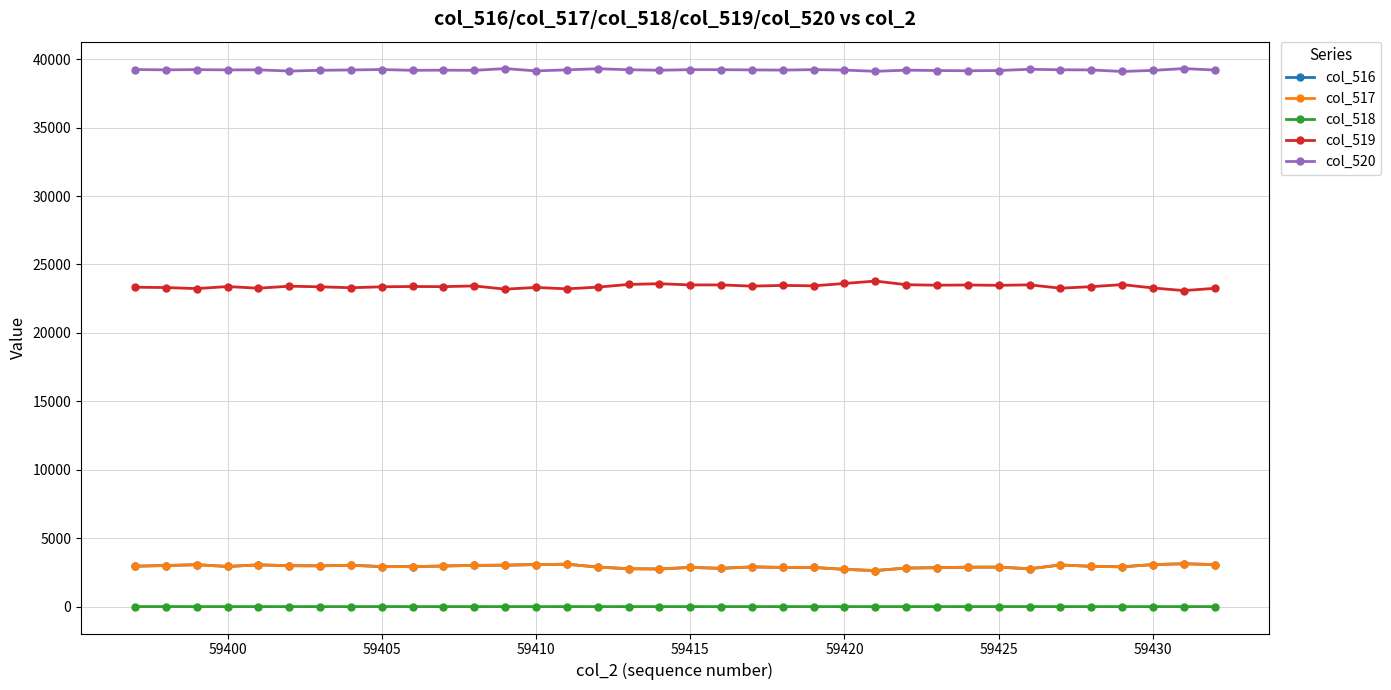

Which series has the largest total across all categories?

col_520